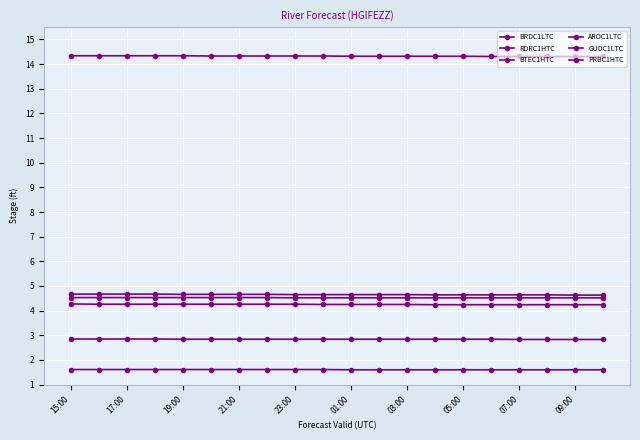

What is the label of the 8th point from the left?

05:00